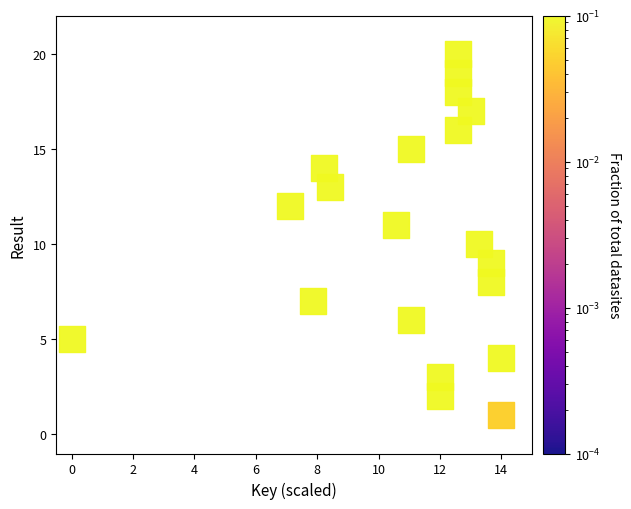

What is the range of Y values (max minus min)?

19